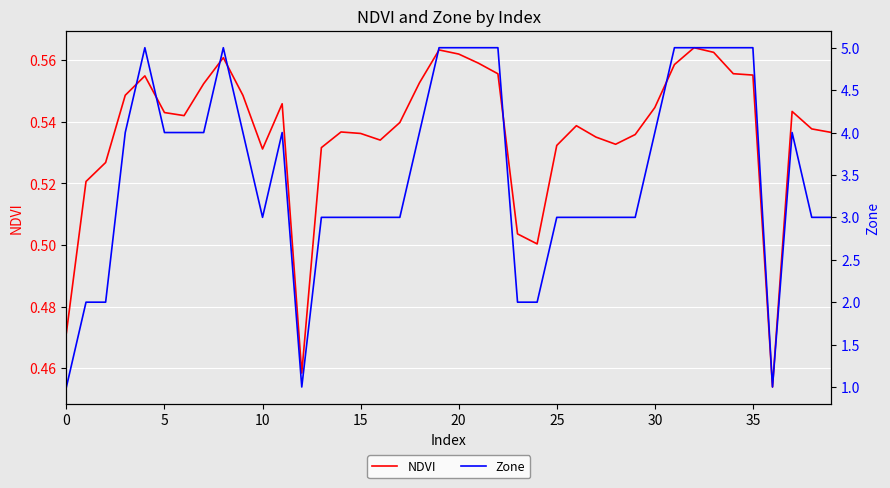

Which label corresponds to the smallest value in the chart?

36